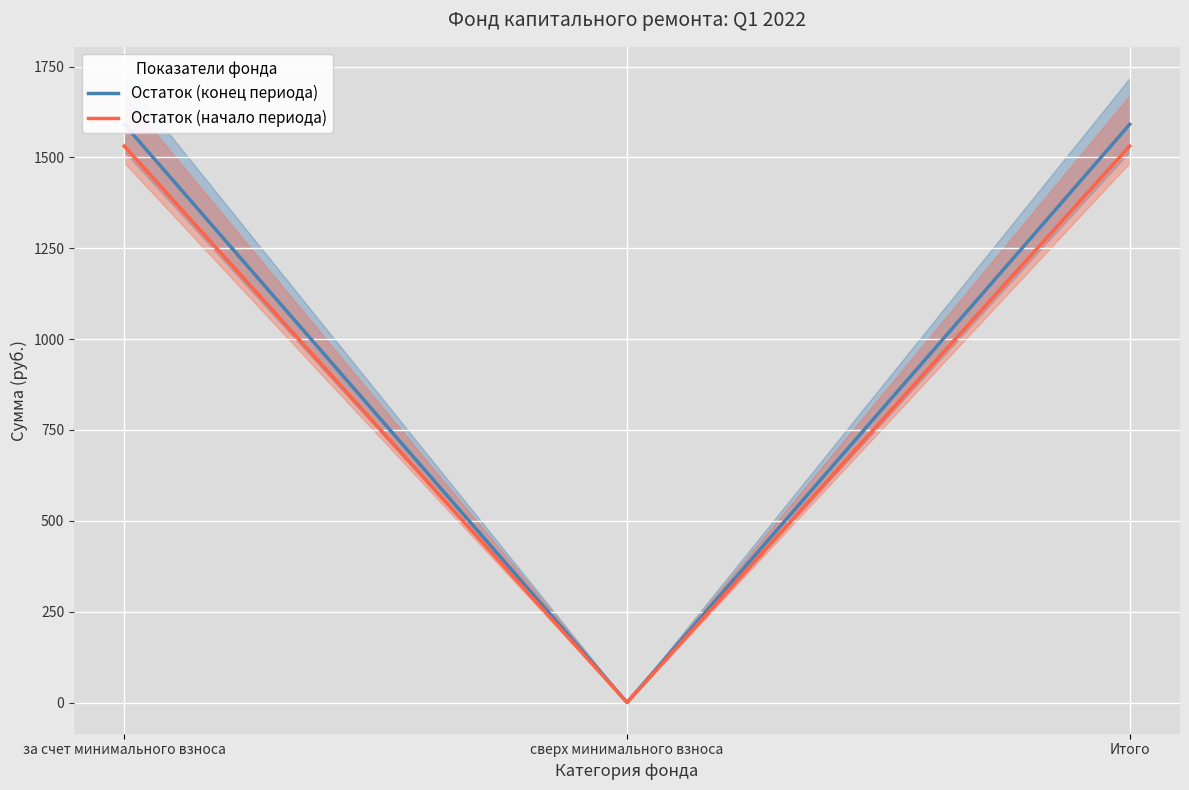

Which series has the widest spread of values?

Остаток (конец периода)